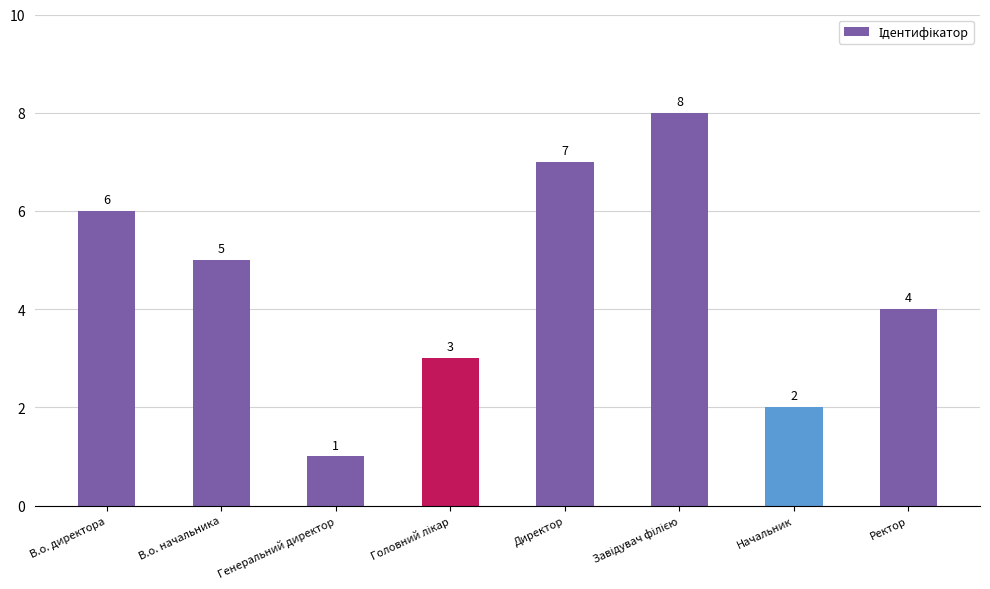

Are the bars horizontal?

No